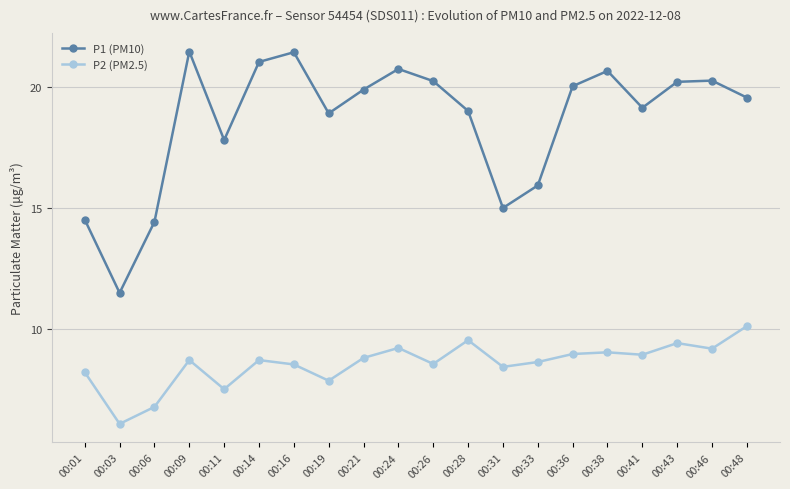

What is the difference between the second highest and second lowest values in the P1 (PM10) series?

7.0